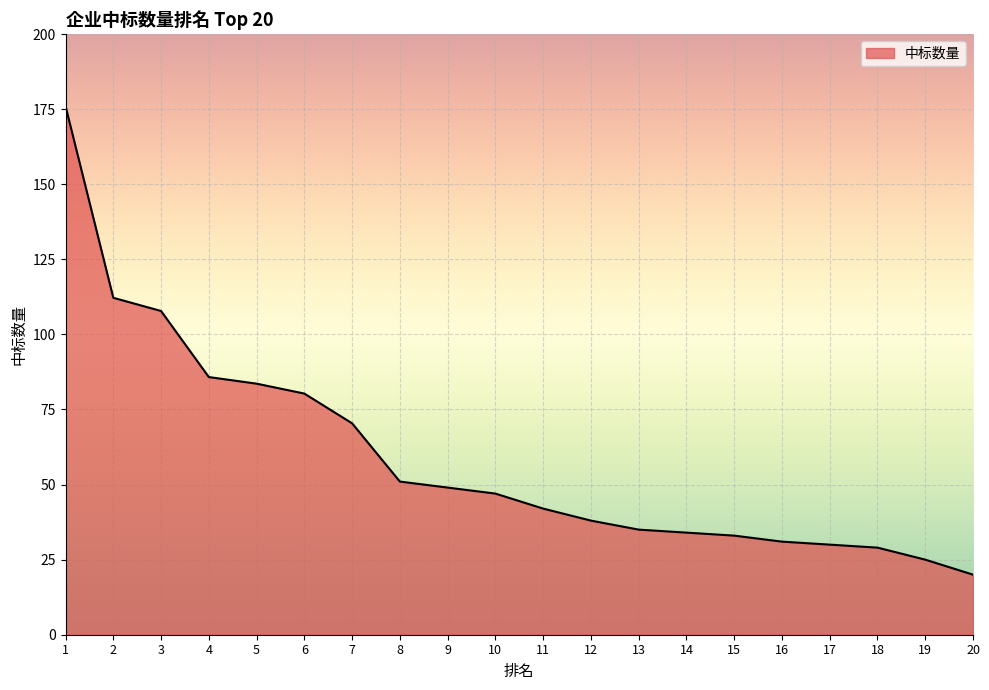

What is the difference between the second highest and second lowest values?

87.2